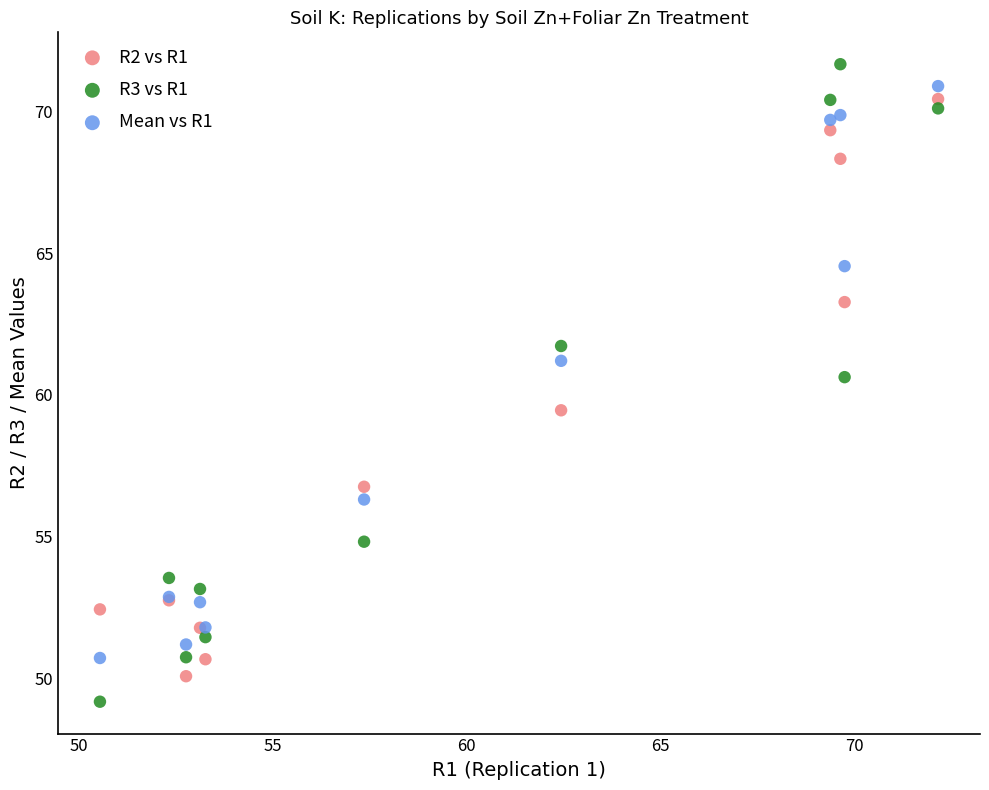

Which series has the largest Y range (max minus min)?

R3 vs R1